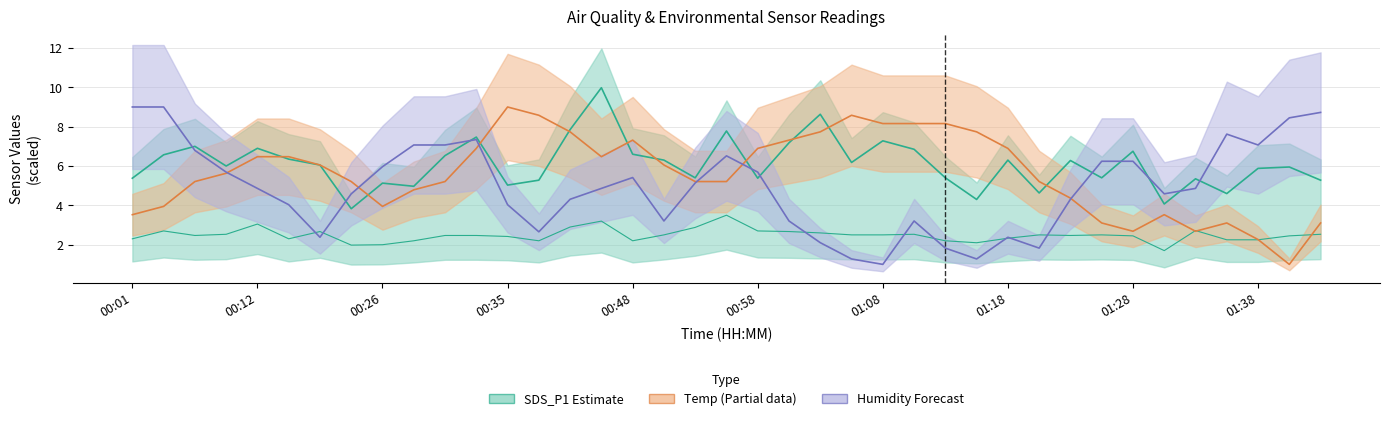

Between Temp and 13, which series saw the biggest shift?

Humidity